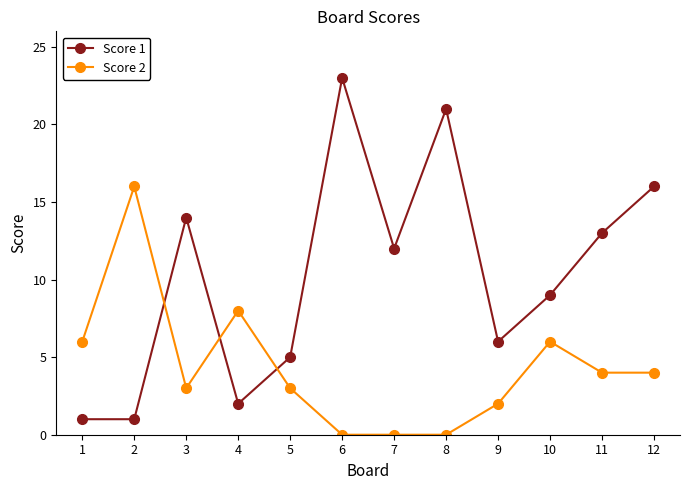

What is the maximum value shown in the chart?

23